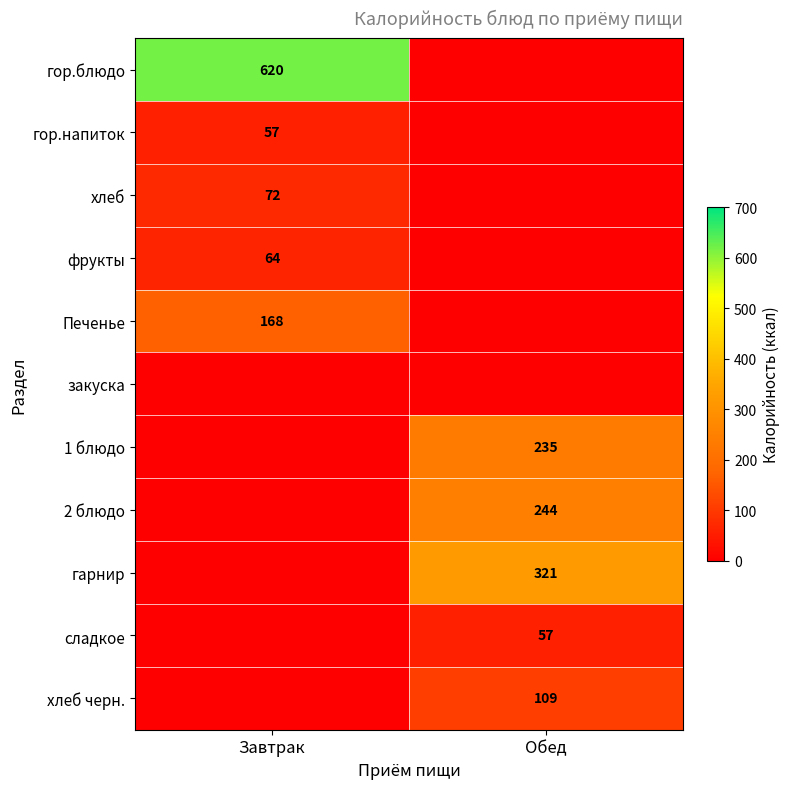

What is the difference between the highest and lowest values at Завтрак?

620